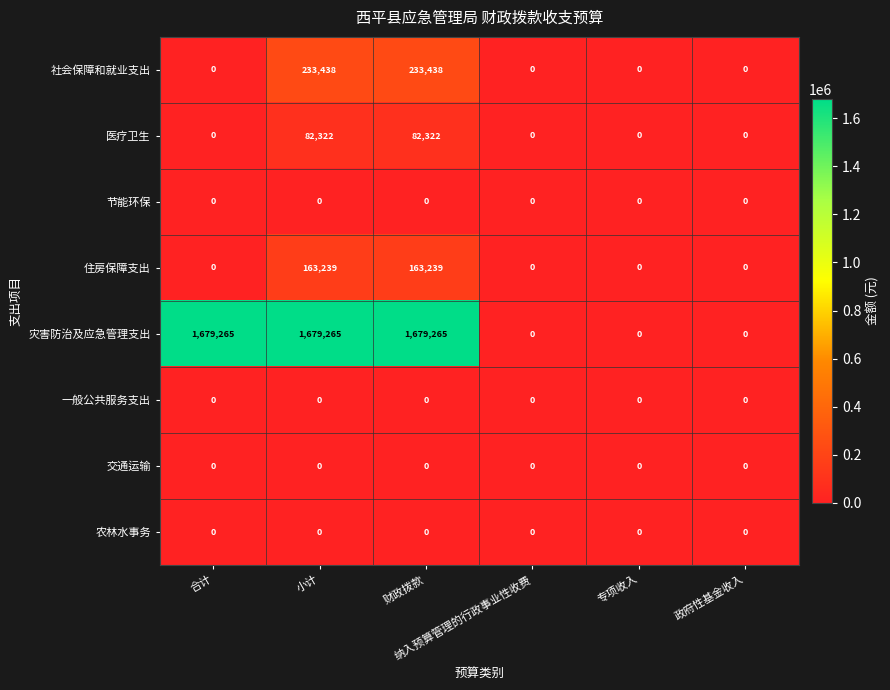

Count the number of categories in the chart.

6